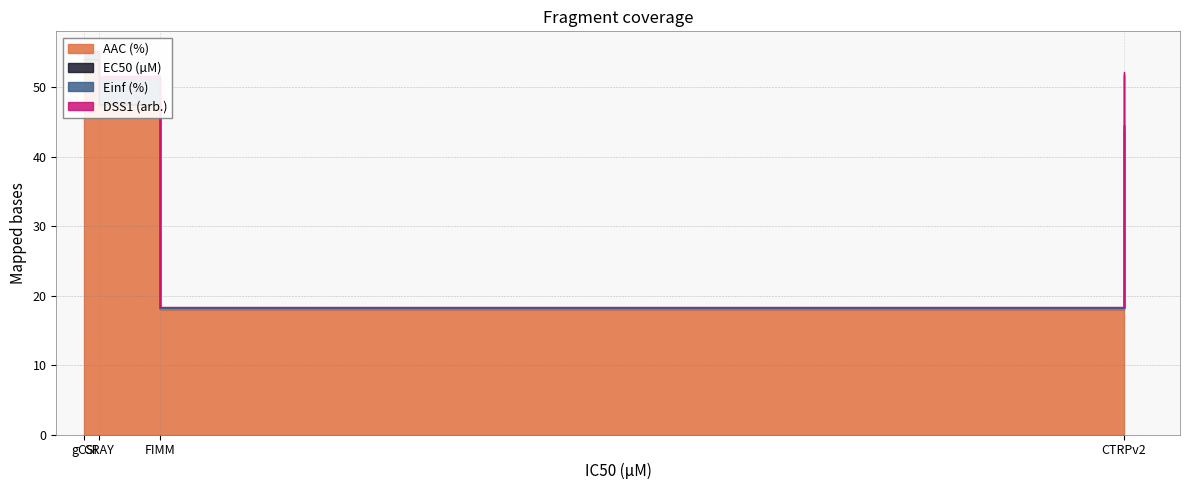

What is the sum of the AAC (%) values at CTRPv2 and gCSI?

97.9